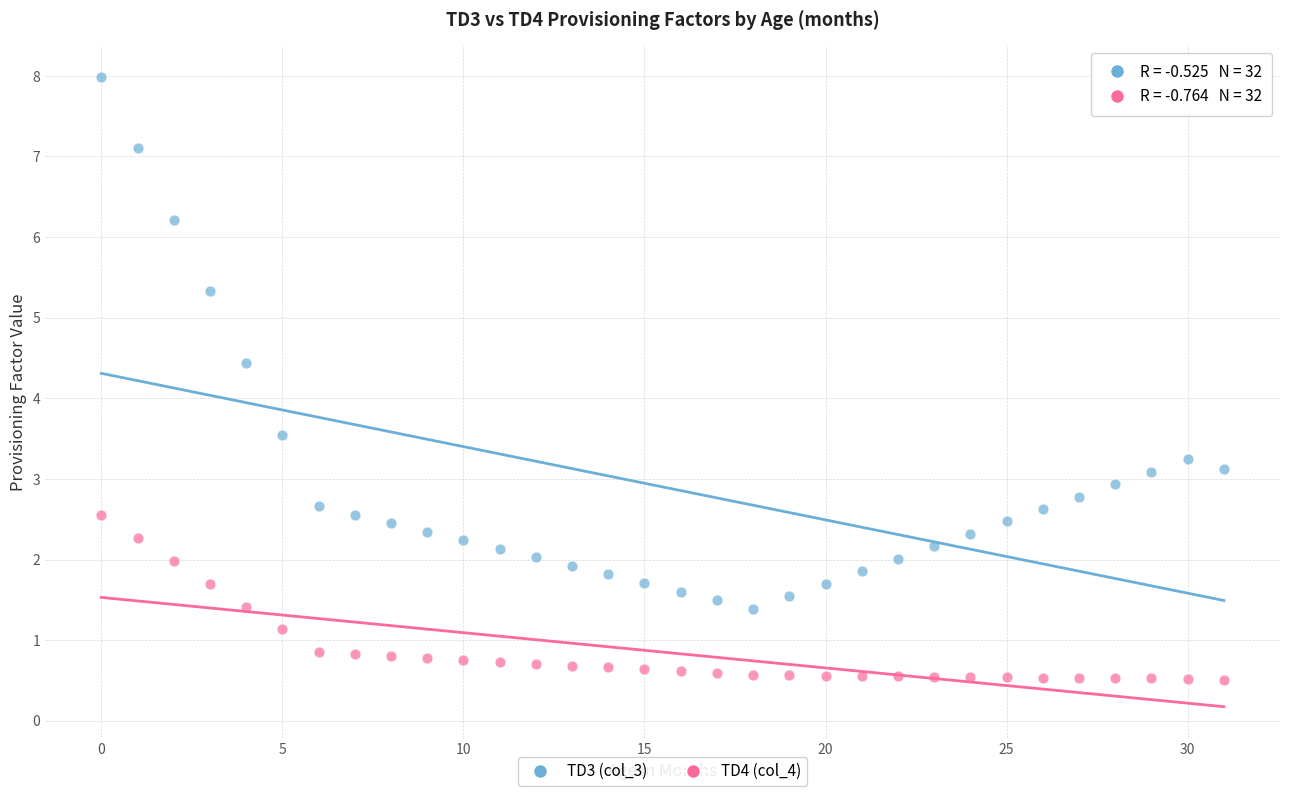

Across all data points, what is the range of Y values (max minus min)?

7.5